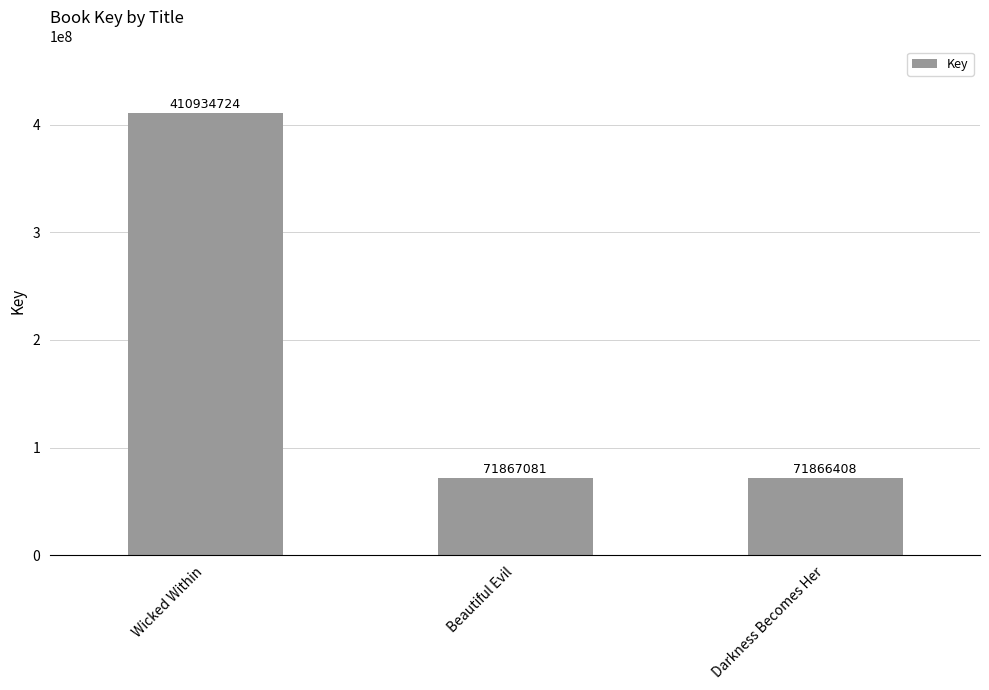

Between Beautiful Evil and Wicked Within, which is larger?

Wicked Within